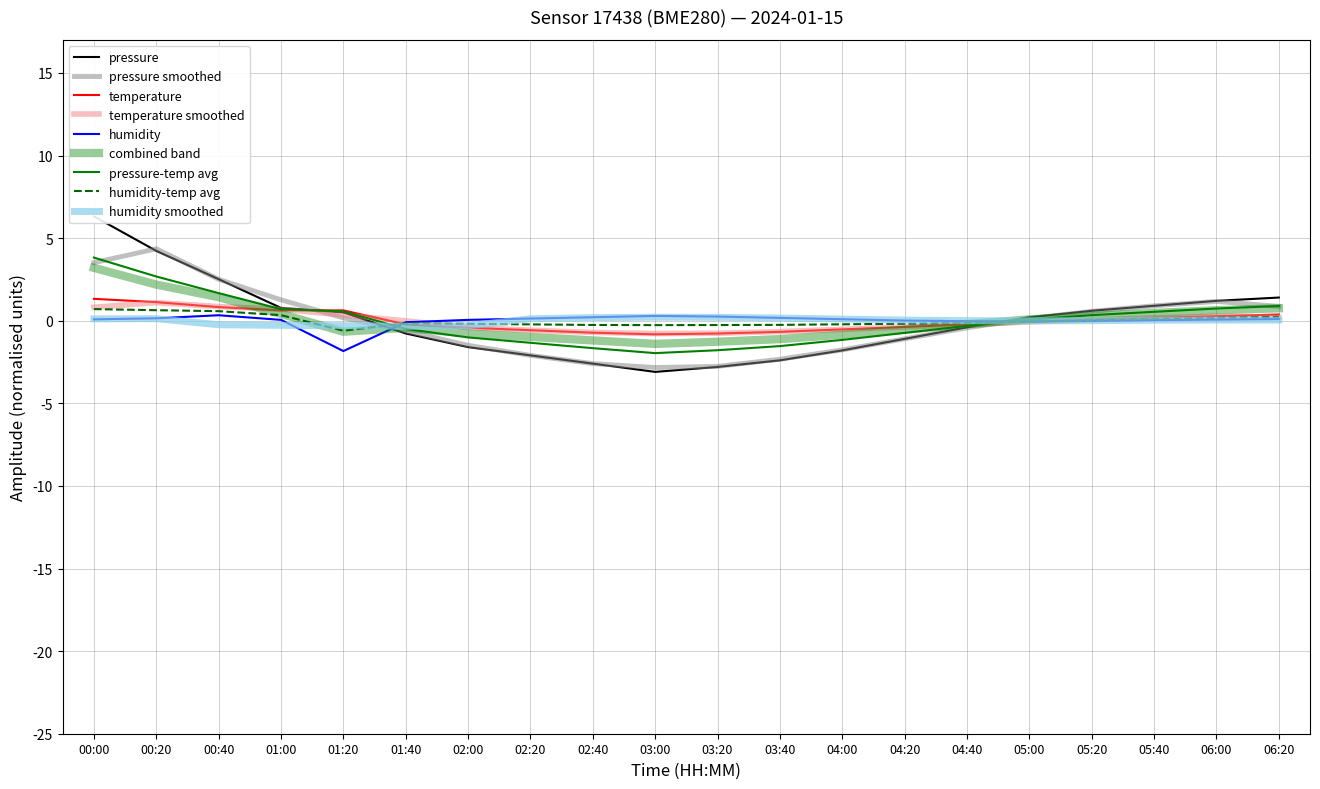

How many lines are shown in the chart?

3